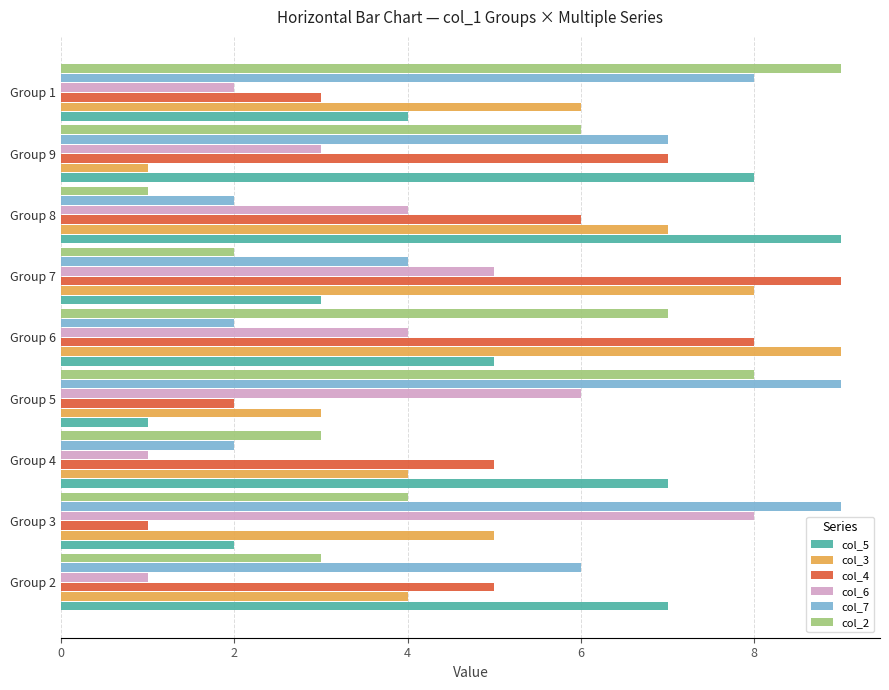

Between Group 7 and Group 8, which series saw the biggest shift?

col_5